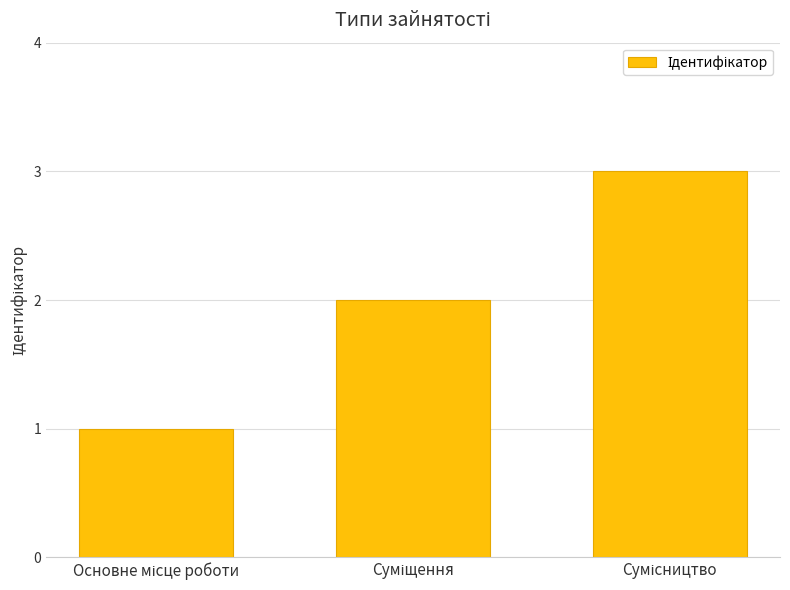

What is the greatest value displayed?

3